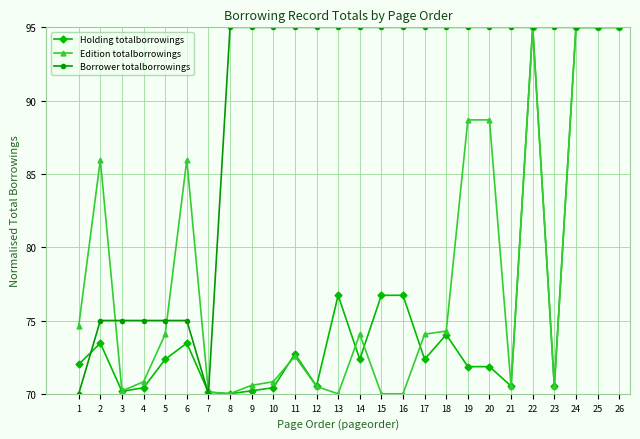

What is the value of the Borrower totalborrowings point at the 21st from the left?

95.0